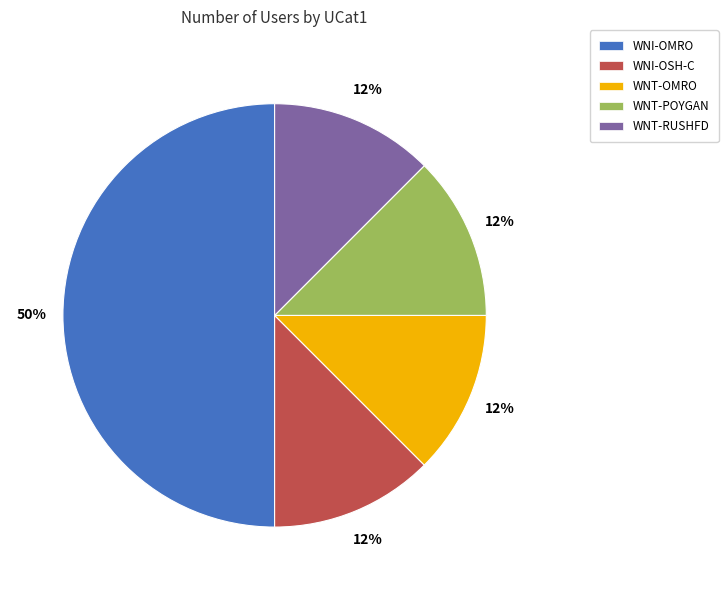

Which slice is the largest?

WNI-OMRO